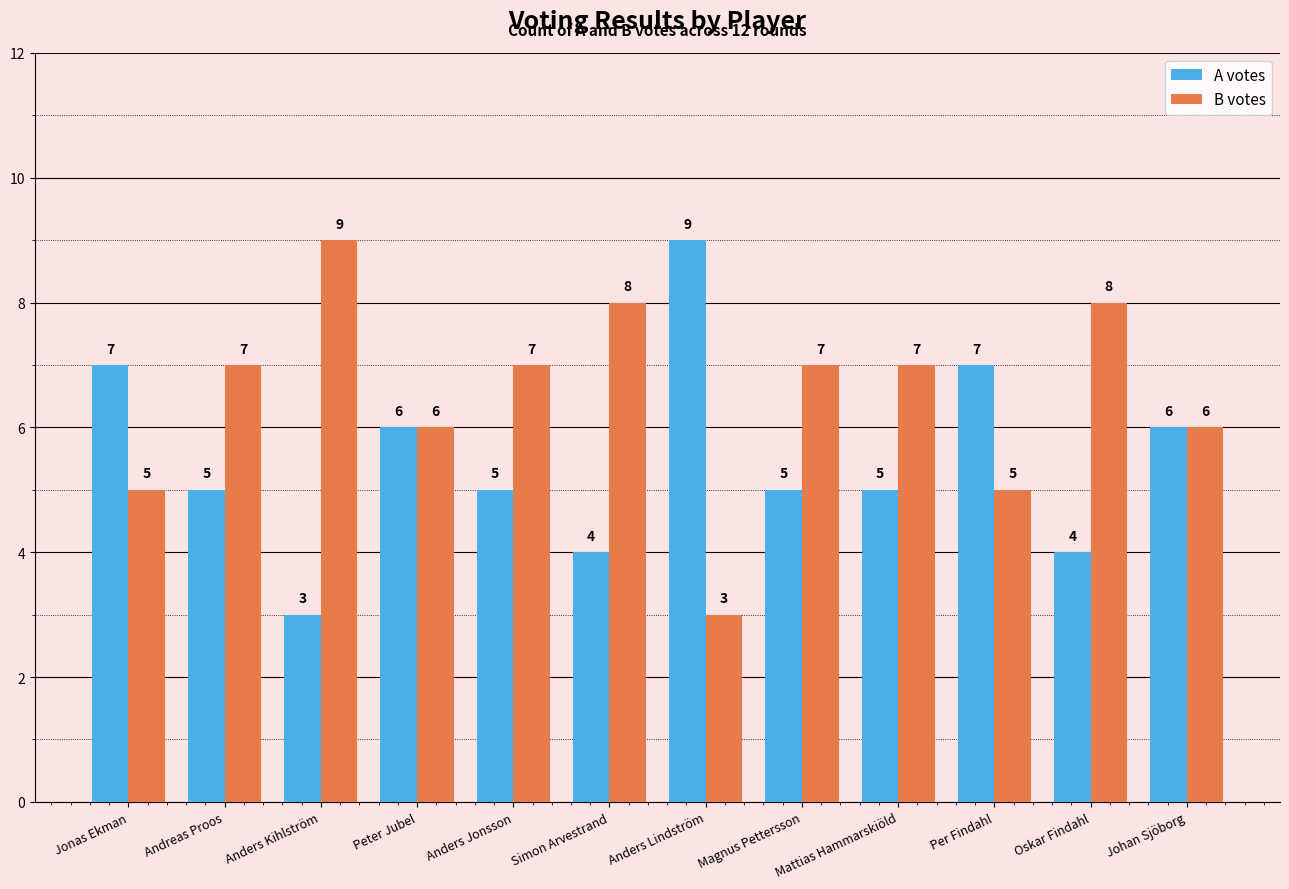

What is the difference between the maximum and minimum values in the B votes series?

6